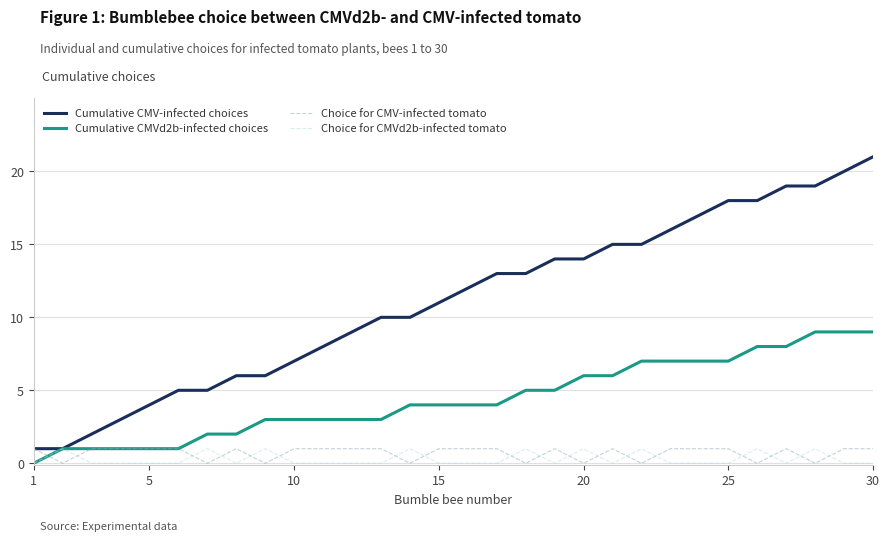

Which series has the widest spread of values?

Cumulative CMV-infected choices